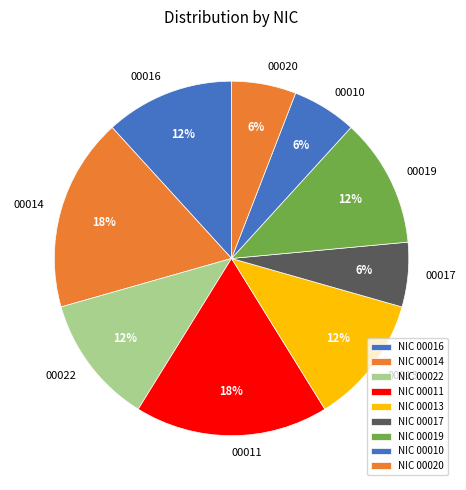

To the nearest percent, what percentage of the pie is 00010?

6%